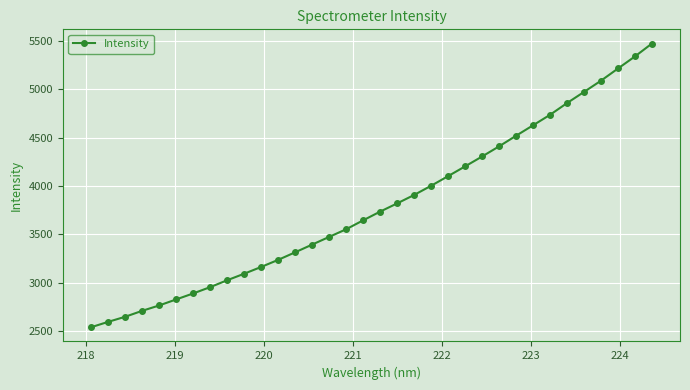

What is the greatest value displayed?

5473.0